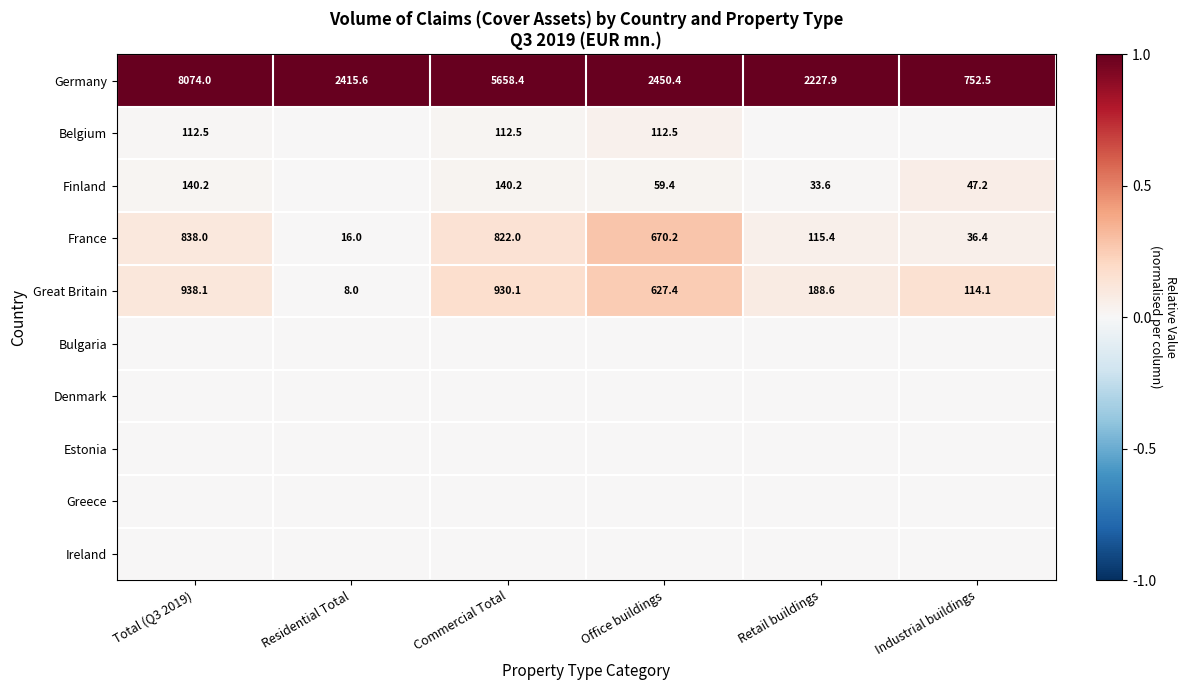

What is the difference between the Great Britain values at Residential Total and Industrial buildings?

106.1